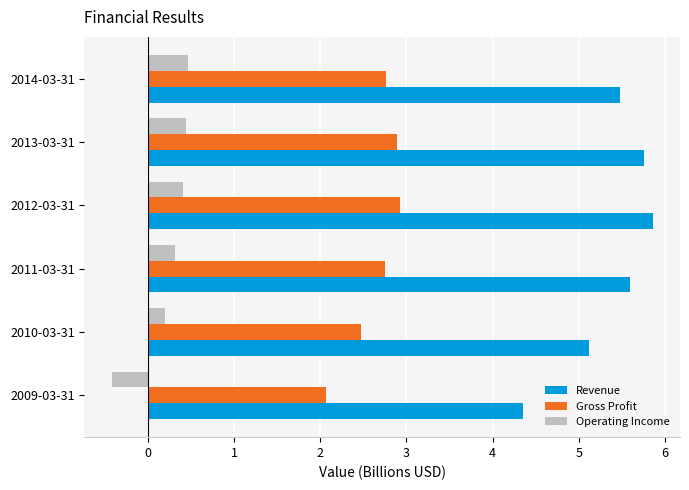

How many values in the Revenue series are below 5?

1